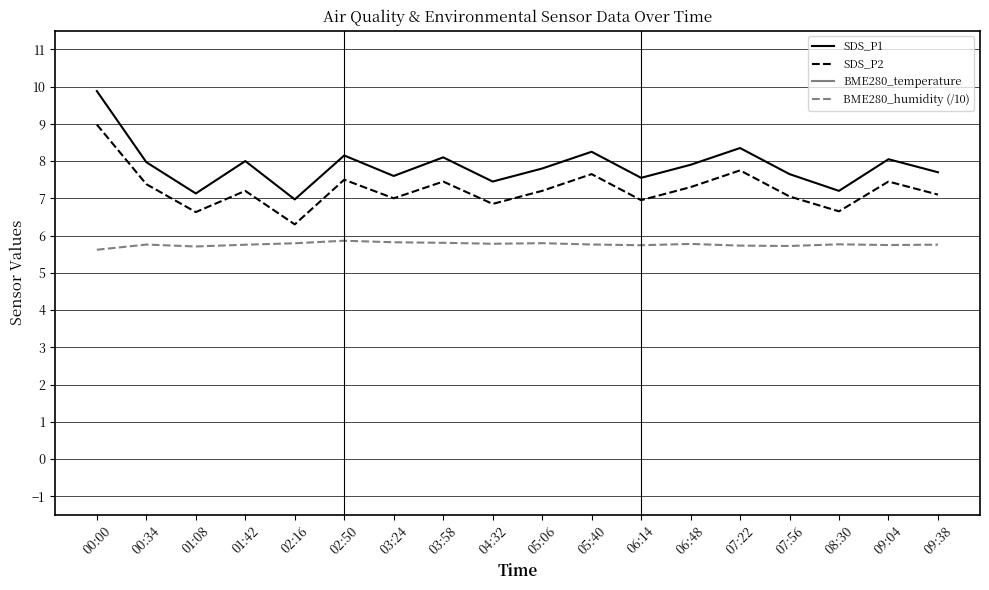

What is the difference between the highest and lowest values at 06:14?

14.6